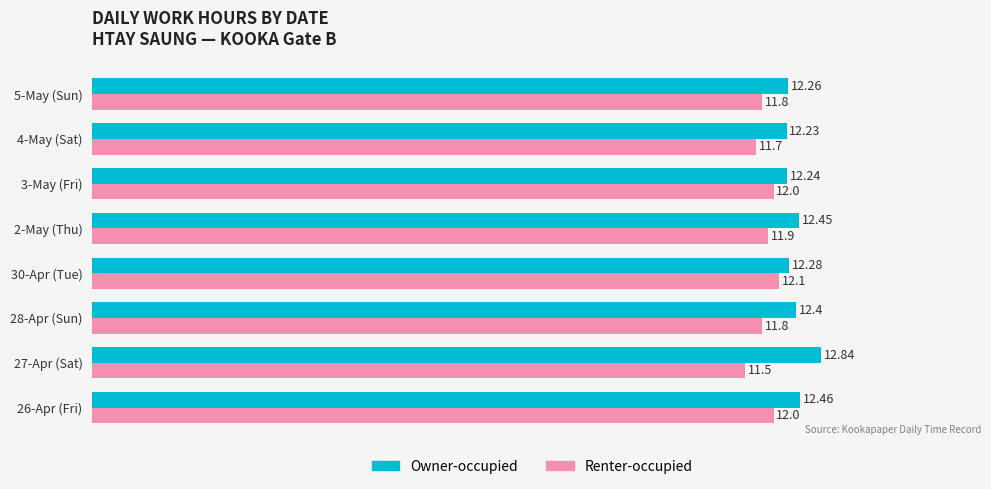

List the series in order of their peak value, highest first.

Owner-occupied, Renter-occupied